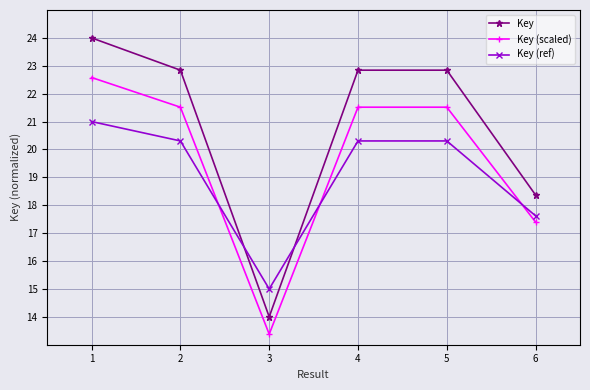

What is the value of the Key point at the 6th from the left?

18.4